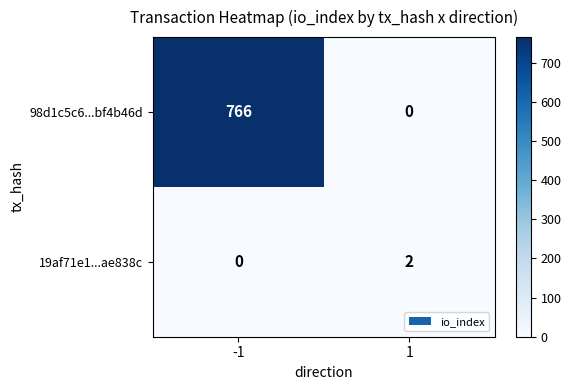

What is the average value of the 98d1c5c6...bf4b46d series?

383